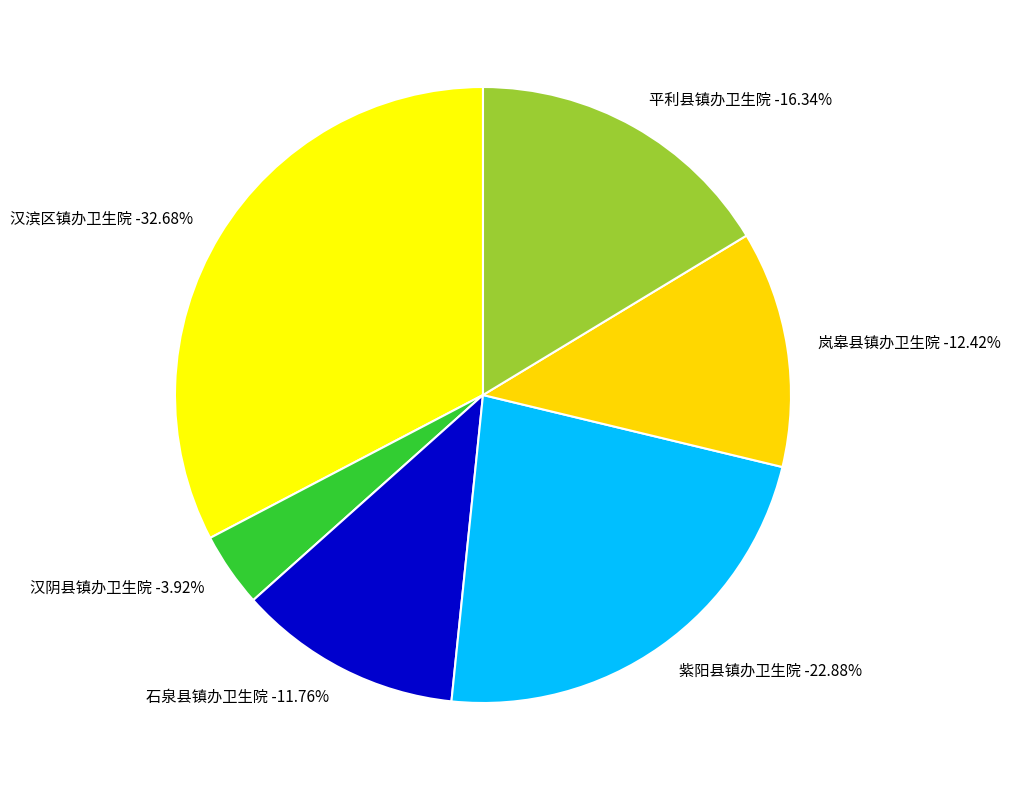

What is the total percentage of 紫阳县镇办卫生院 and 汉阴县镇办卫生院?

26.8%